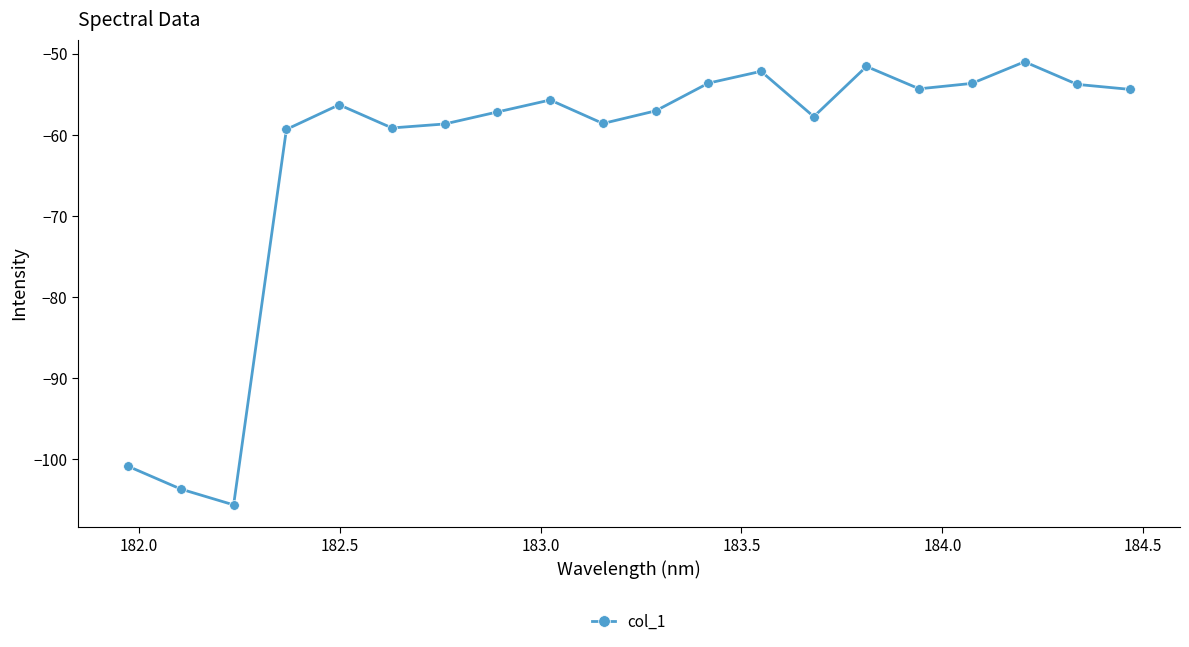

What is the maximum value shown in the chart?

-51.0